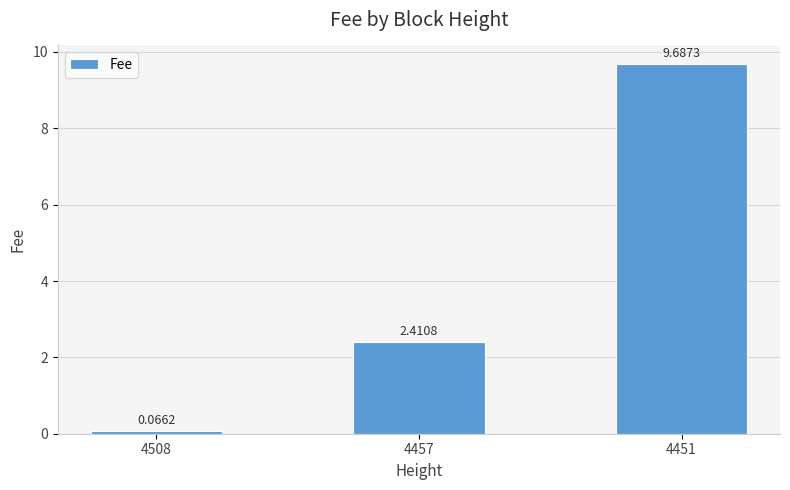

What is the difference between the second highest and minimum values?

2.3